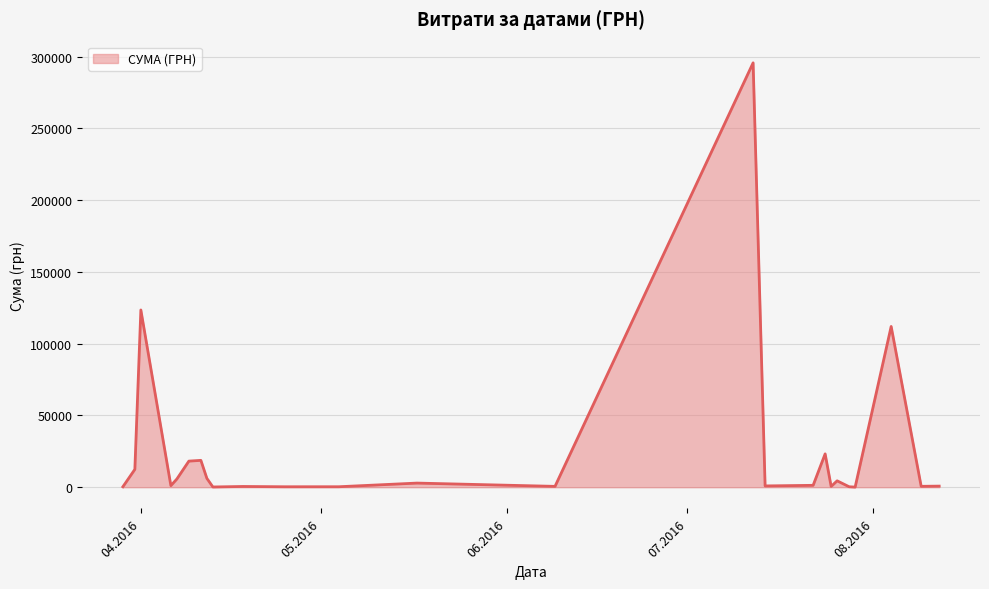

What is the greatest value displayed?

295638.6